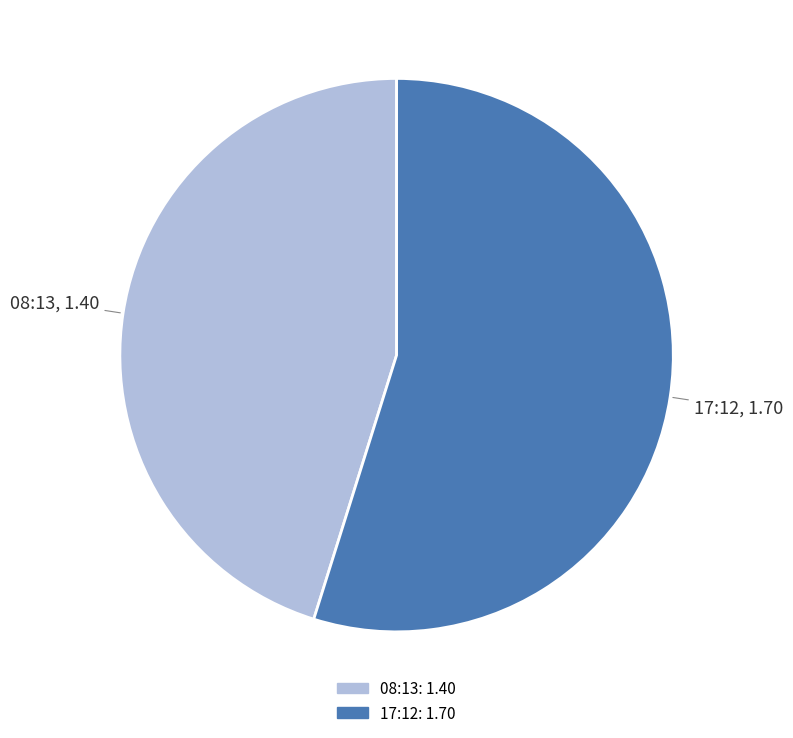

Is there any slice that represents more than half of the pie?

Yes